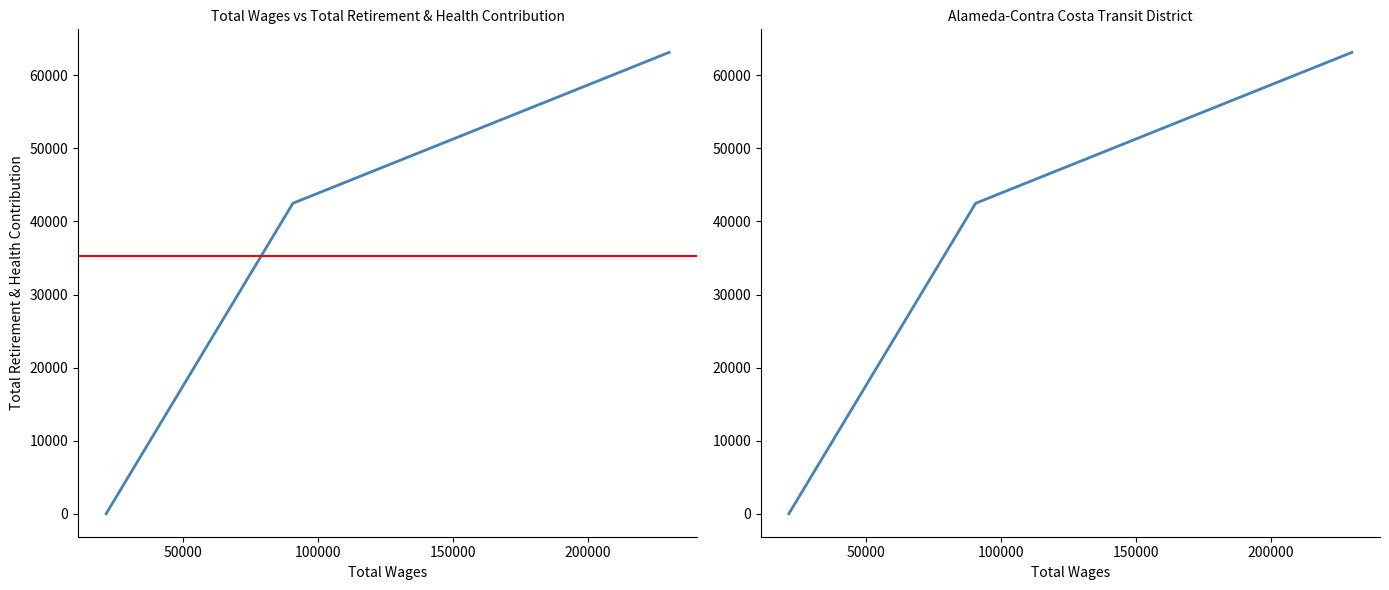

Is this an area chart (filled region under the line)?

No